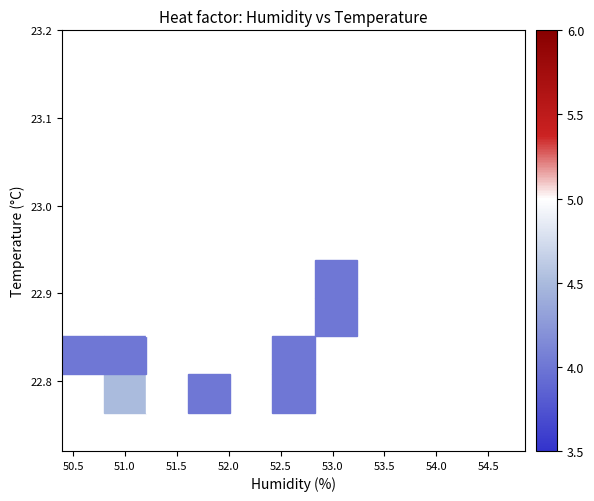

What is the range of X values (max minus min)?

4.1